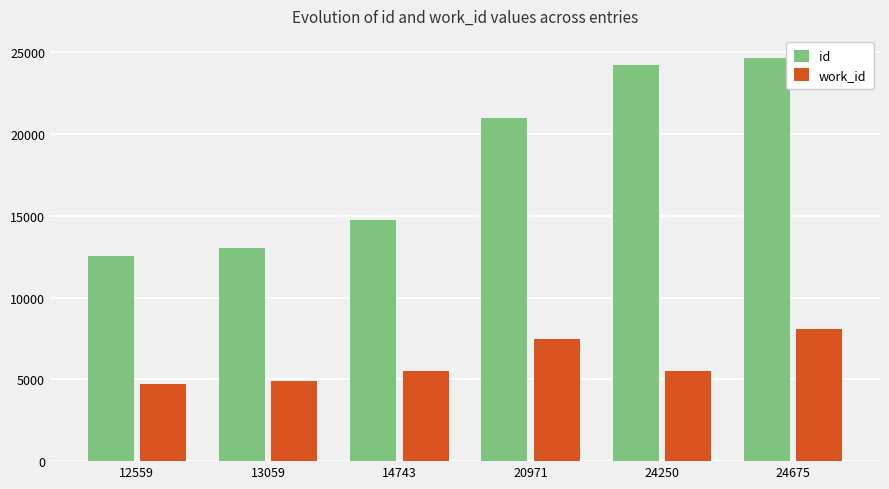

Which series changed the most between 12559 and 14743?

id